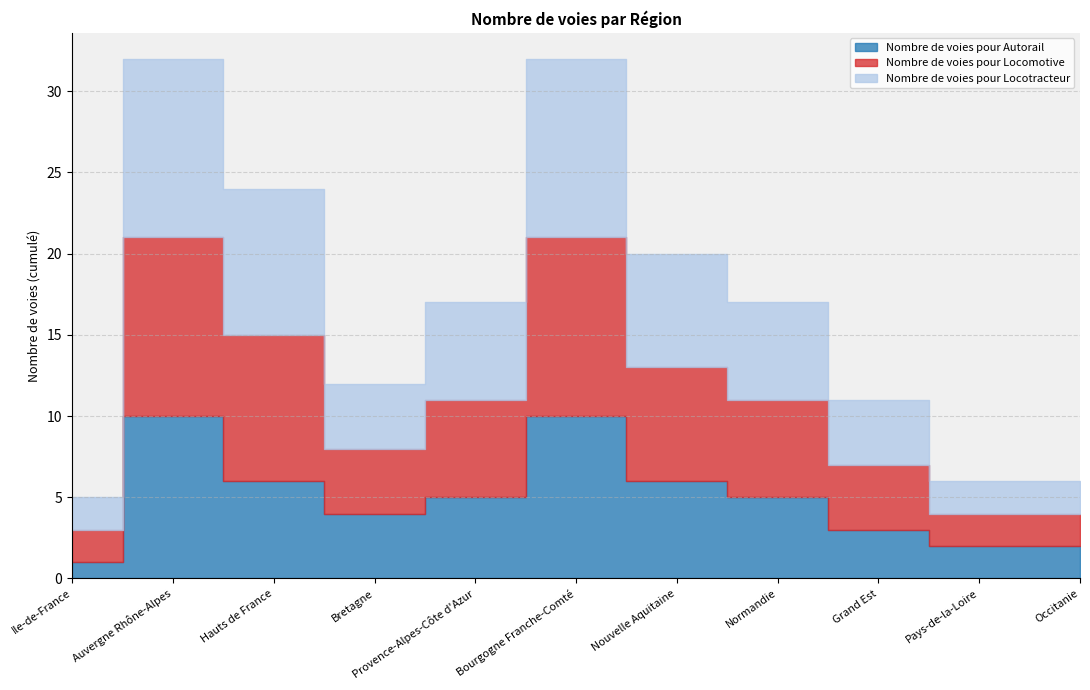

How many values in the Nombre de voies pour Locomotive series are below 6?

5